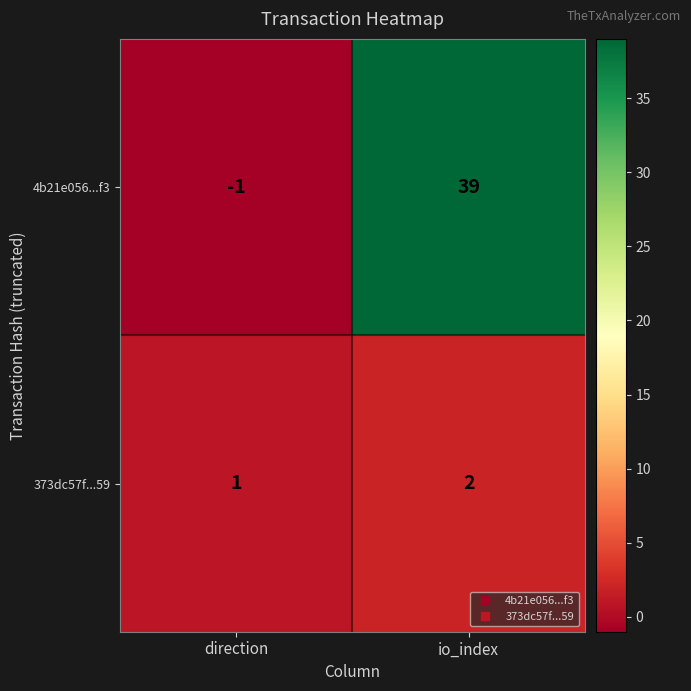

At direction, list the series in order from smallest to largest.

4b21e056...f3, 373dc57f...59